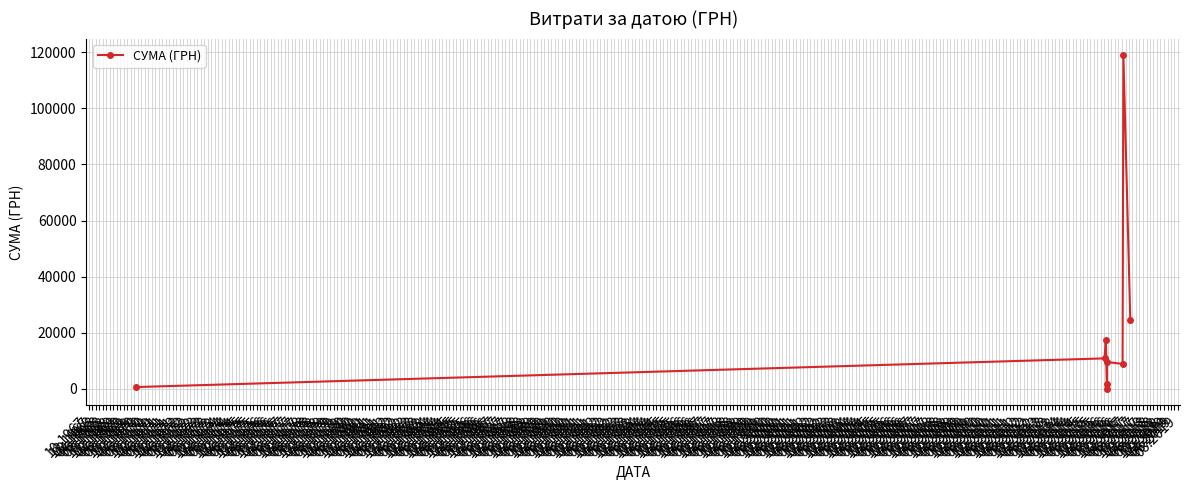

What is the greatest value displayed?

118904.0